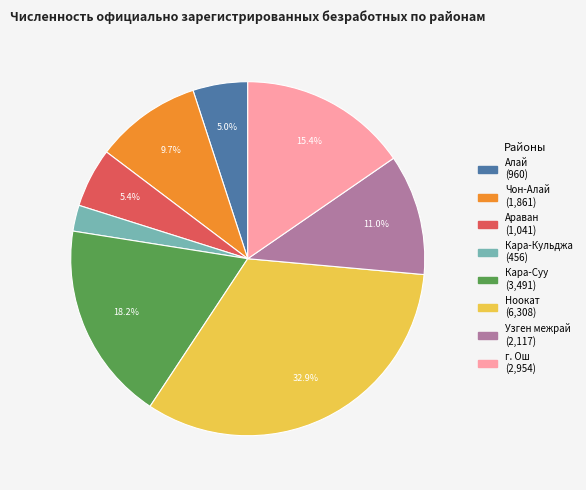

What is the largest slice in the pie chart?

Ноокат